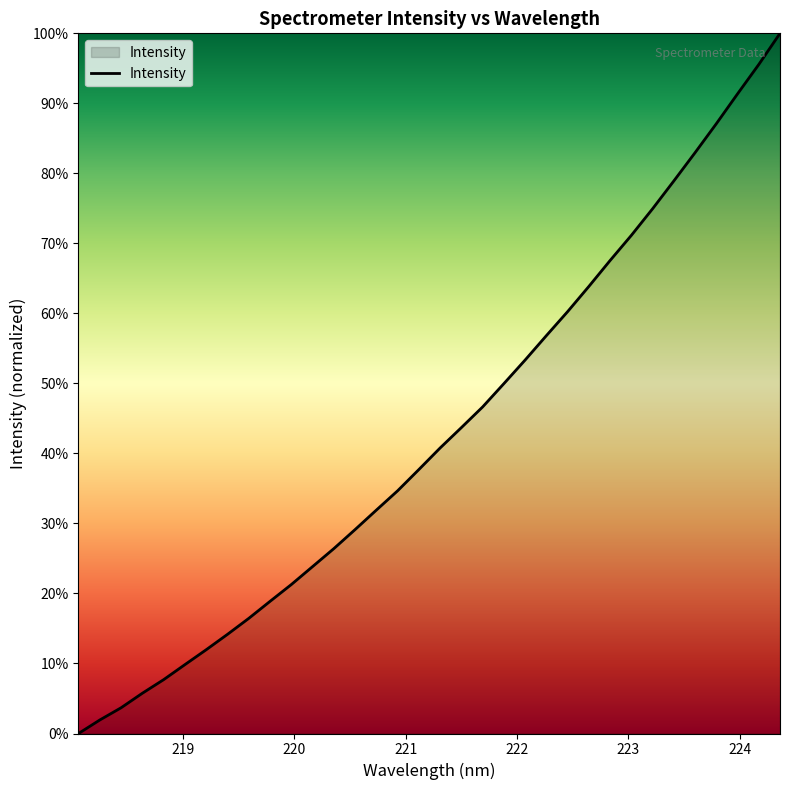

What is the maximum value shown in the chart?

100.0